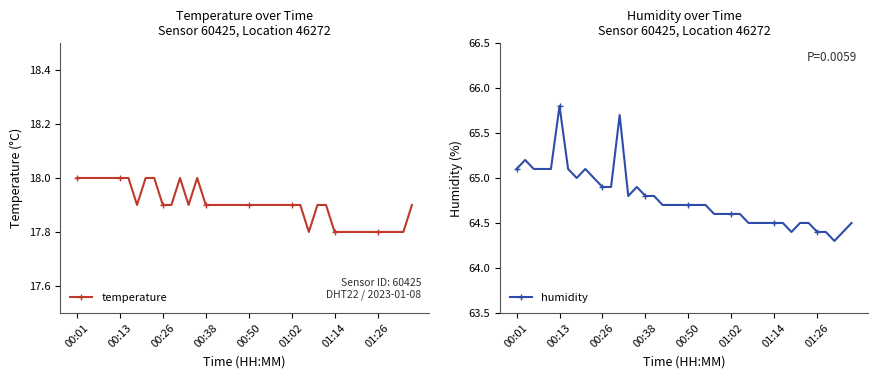

Which series has the widest spread of values?

humidity